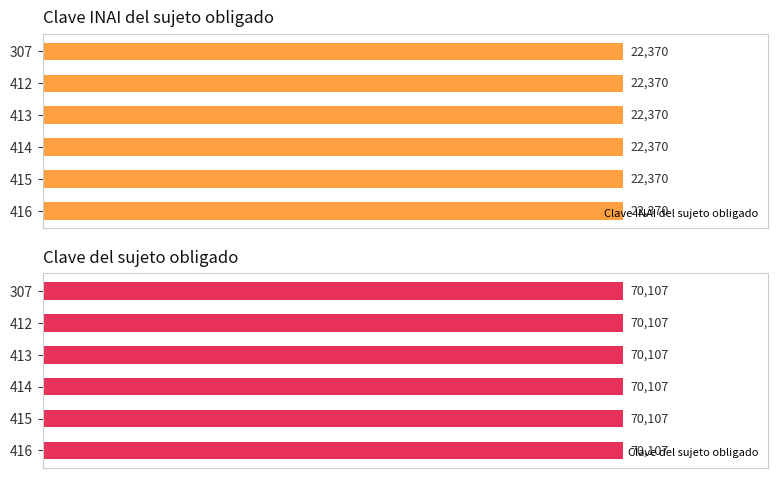

Count the number of data series in this chart.

2